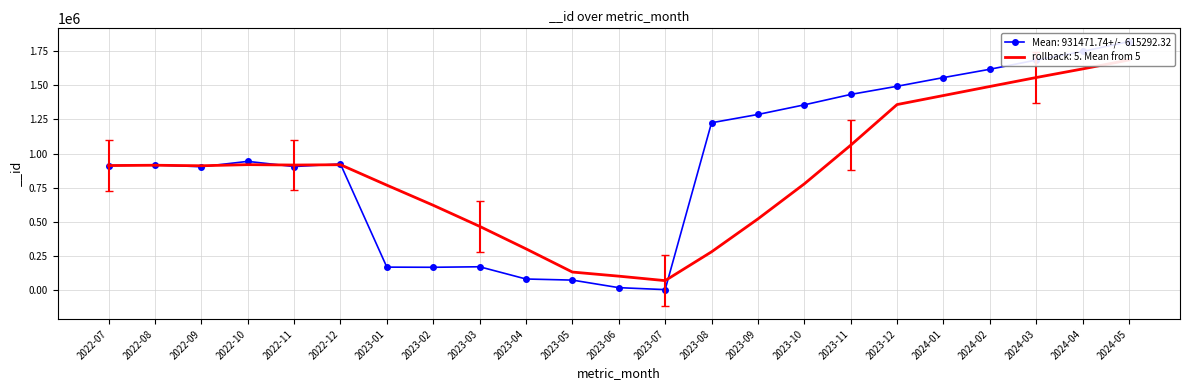

The value at 2023-06 is 20737. True or false?

True